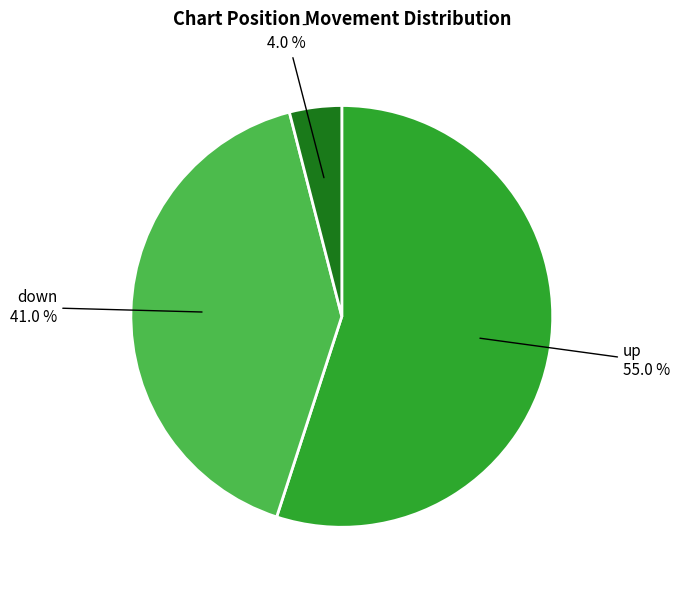

Which category has the biggest portion of the pie?

up